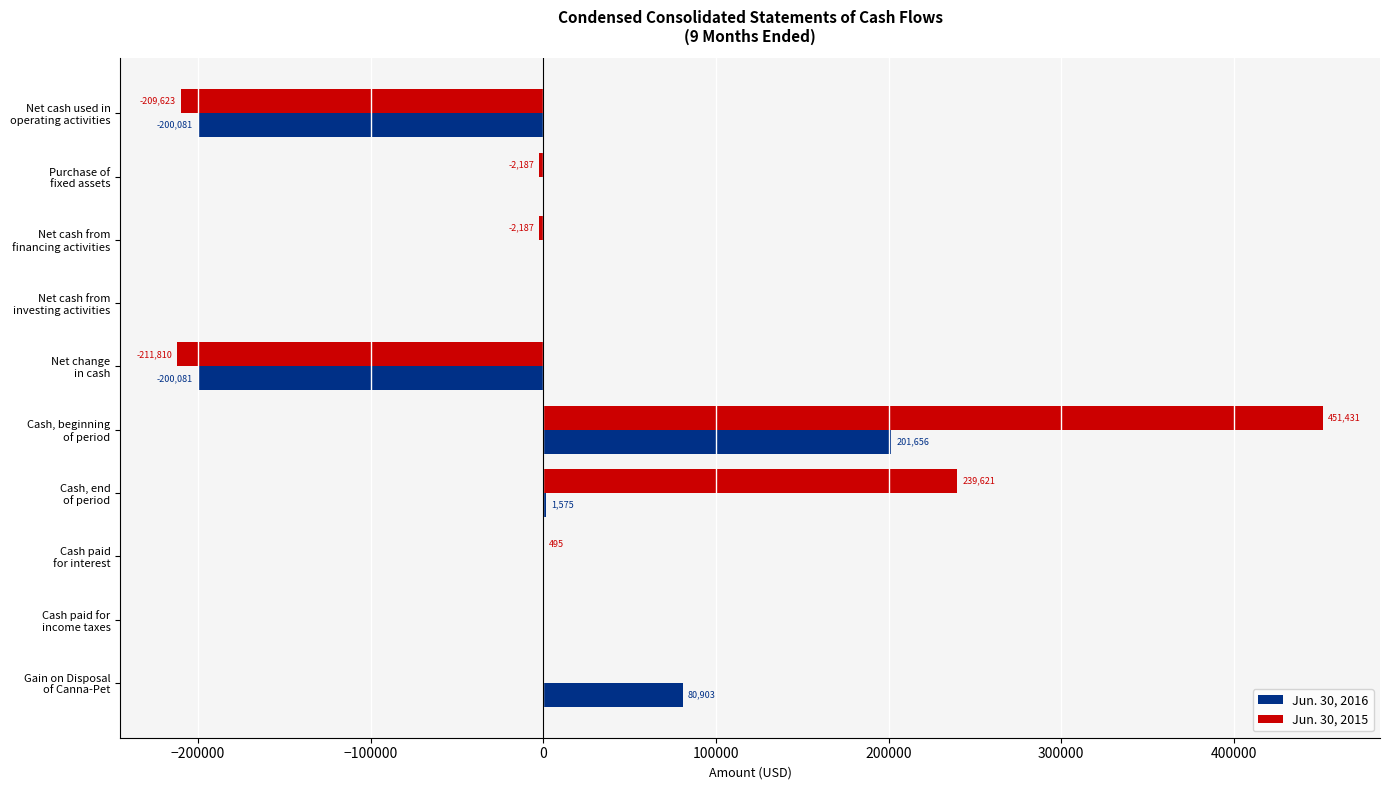

Which series has the largest total across all categories?

Jun. 30, 2015